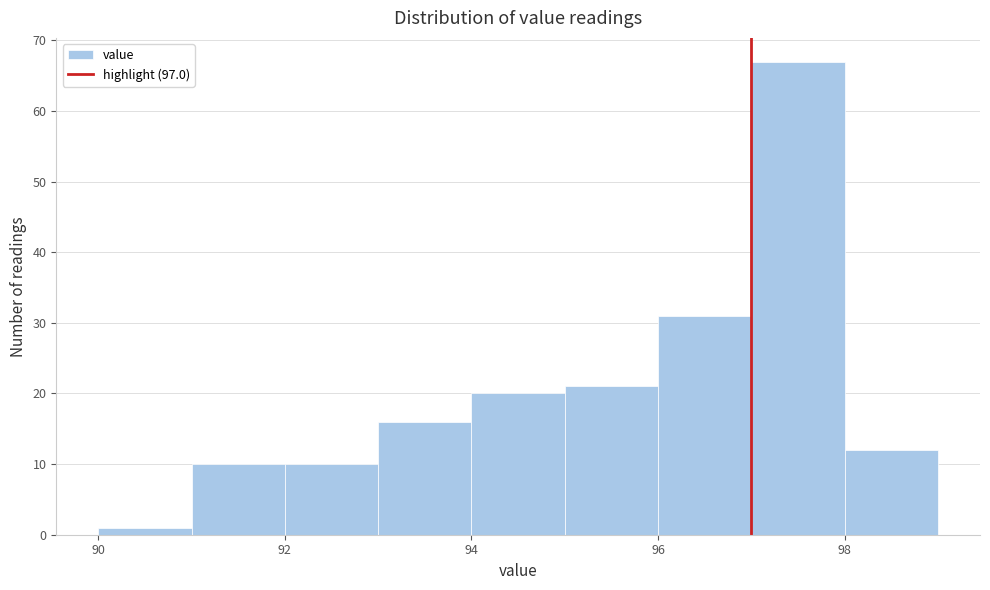

Reading left to right, transcribe this chart: for each bar, give the range it covers on the x-axis and its height. The values are not printed on the chart, so give them approximately, as read against the axis.

90 to 91: 1
91 to 92: 10
92 to 93: 10
93 to 94: 16
94 to 95: 20
95 to 96: 21
96 to 97: 31
97 to 98: 67
98 to 99: 12